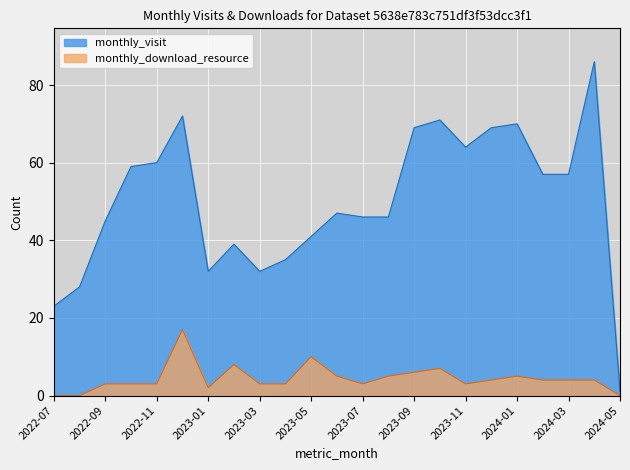

Rank the series by their maximum value, from lowest to highest.

monthly_download_resource, monthly_visit